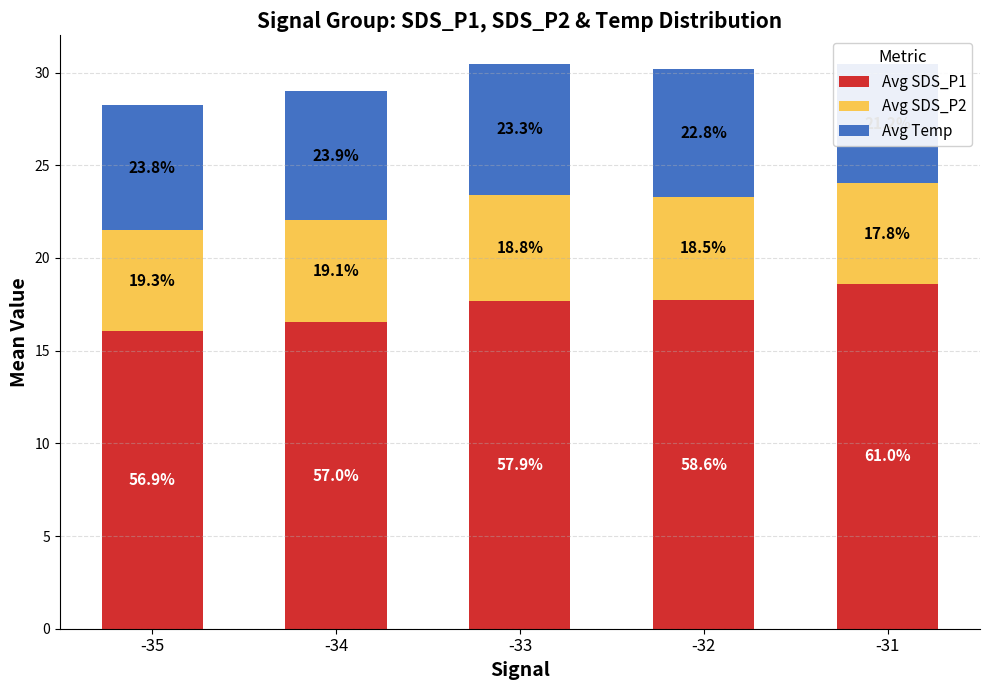

What are all the series names shown in the legend?

Avg SDS_P1, Avg SDS_P2, Avg Temp